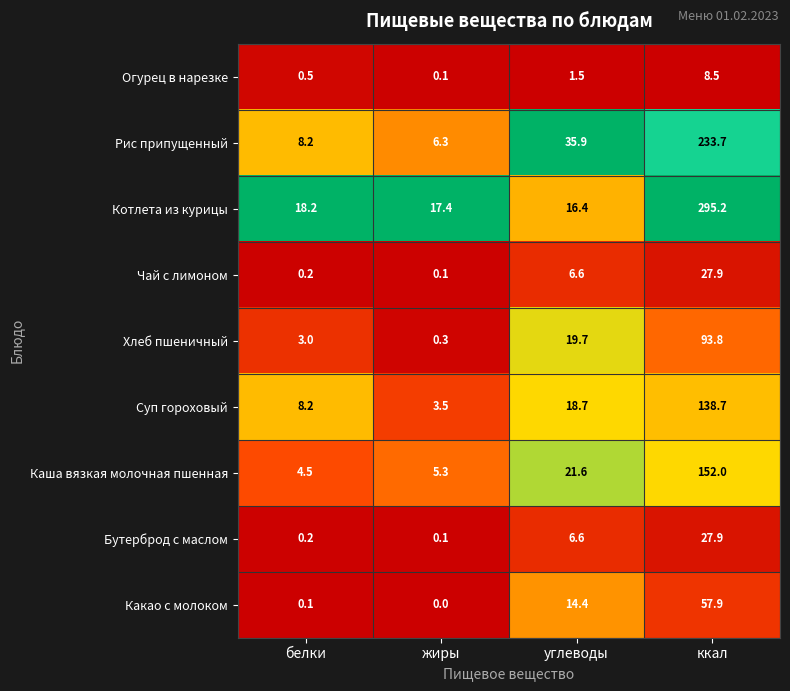

Is the value of Бутерброд с маслом at жиры greater than the value of Хлеб пшеничный at белки?

No